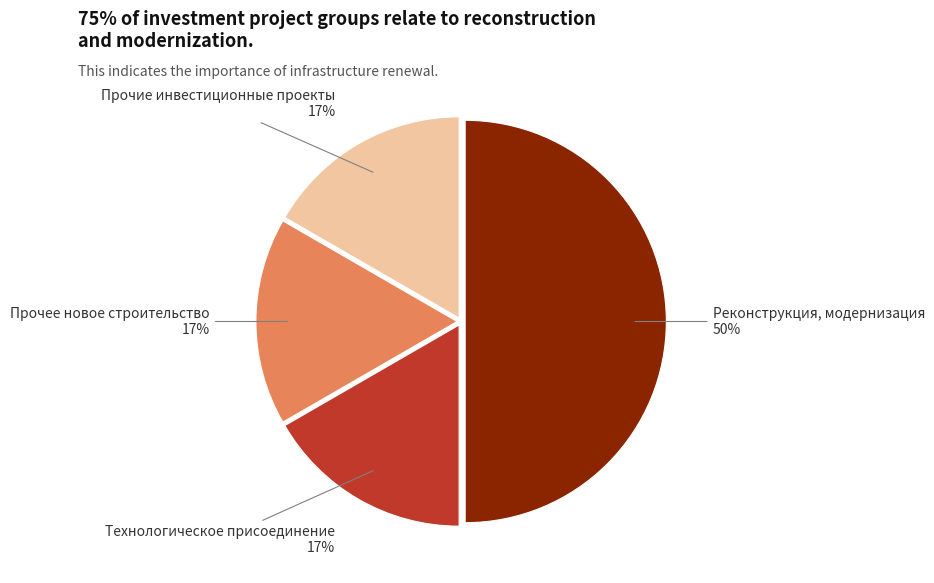

To the nearest percent, what is the average slice percentage?

25%